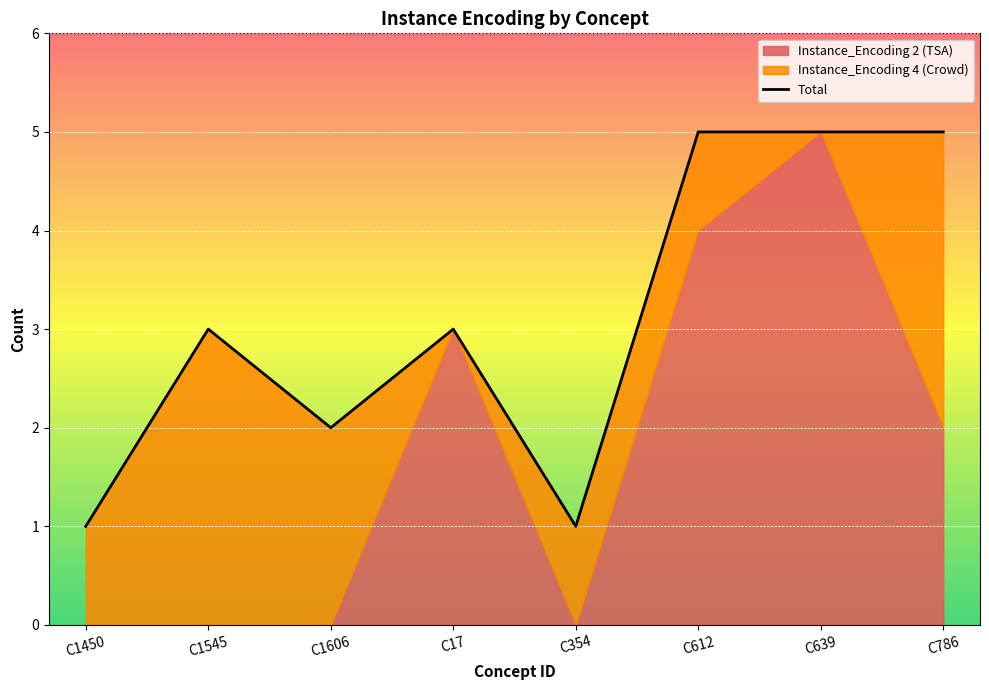

Where is the first local maximum?

C1545